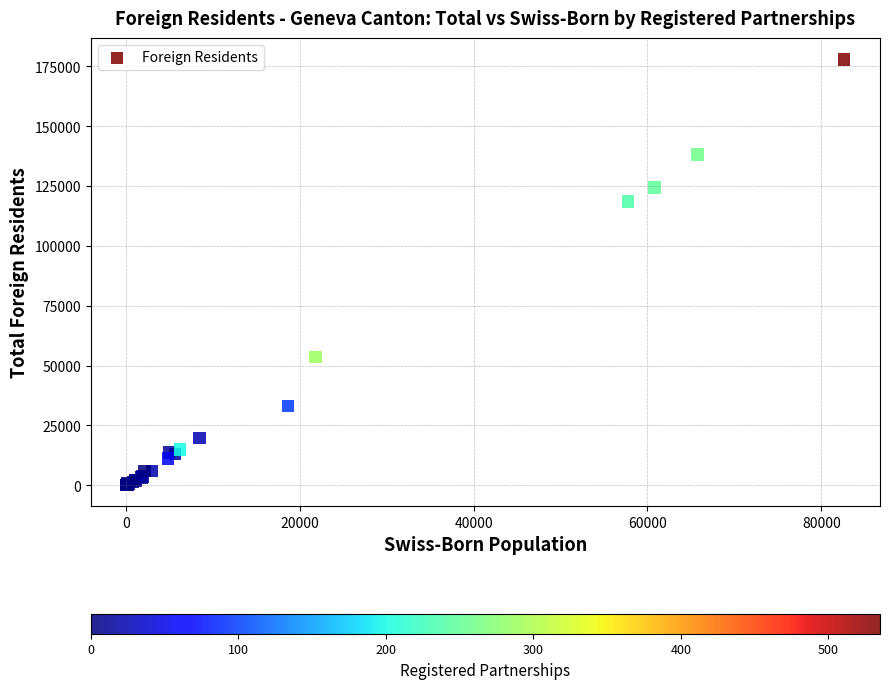

What Y value in the scatter plot is closest to 89096?

118537